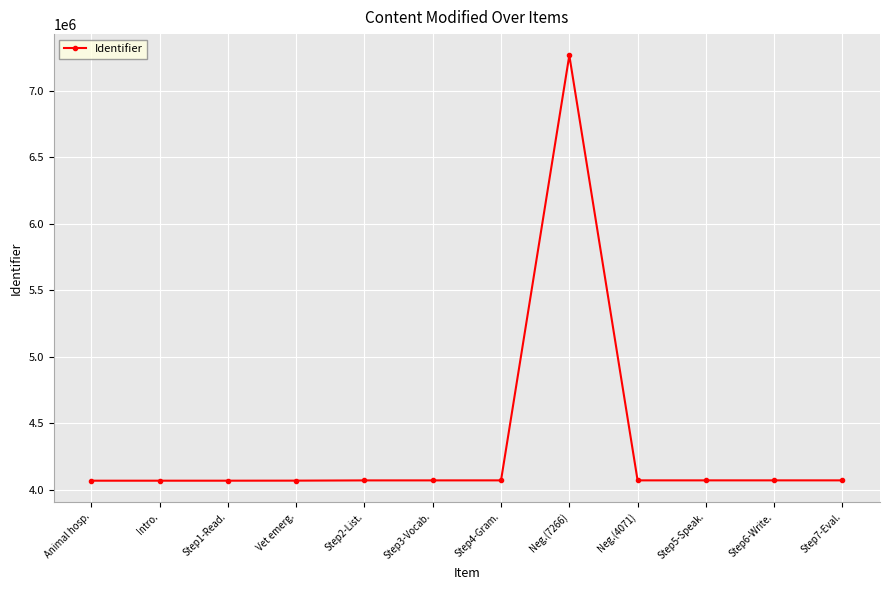

What is the sum of all values?

52039883